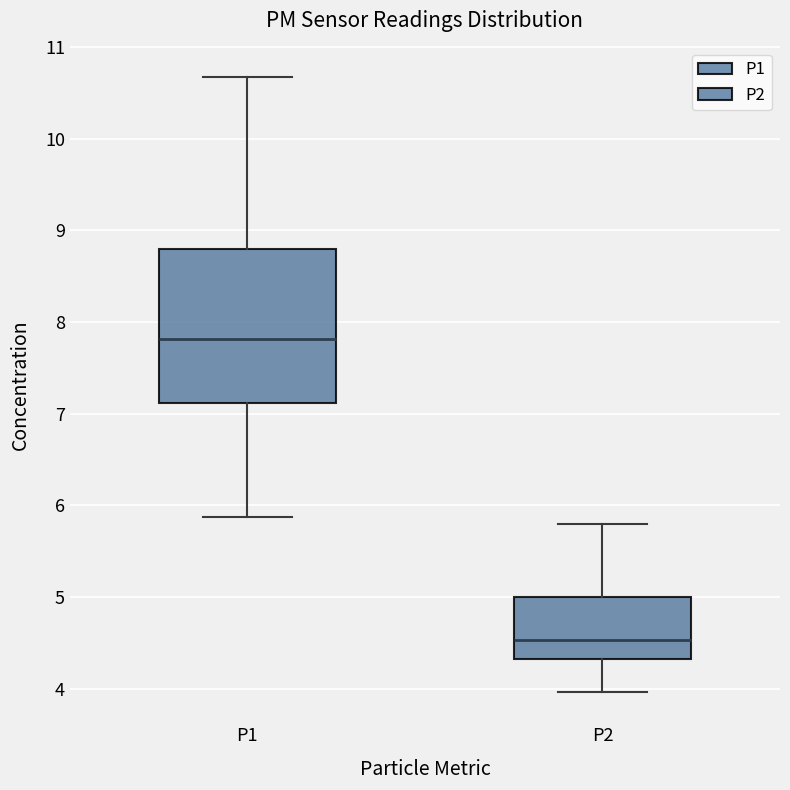

Where does the lower whisker of the box for P1 end on the y-axis? The values are not printed on the chart, so give them approximately, as read against the axis.

5.9